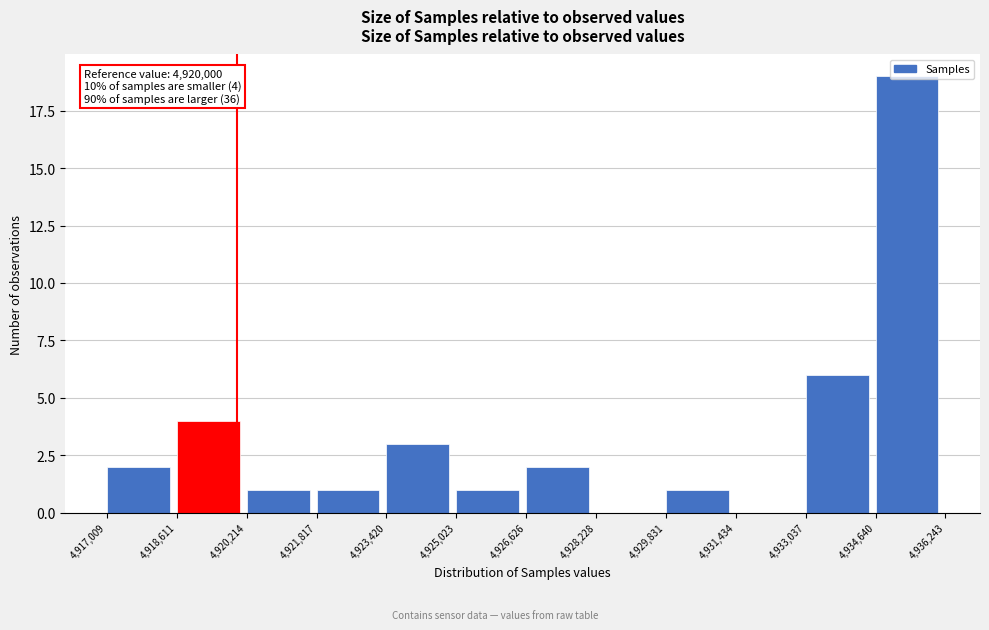

Over which range of the x-axis is the bar tallest?

4,934,640 to 4,936,243